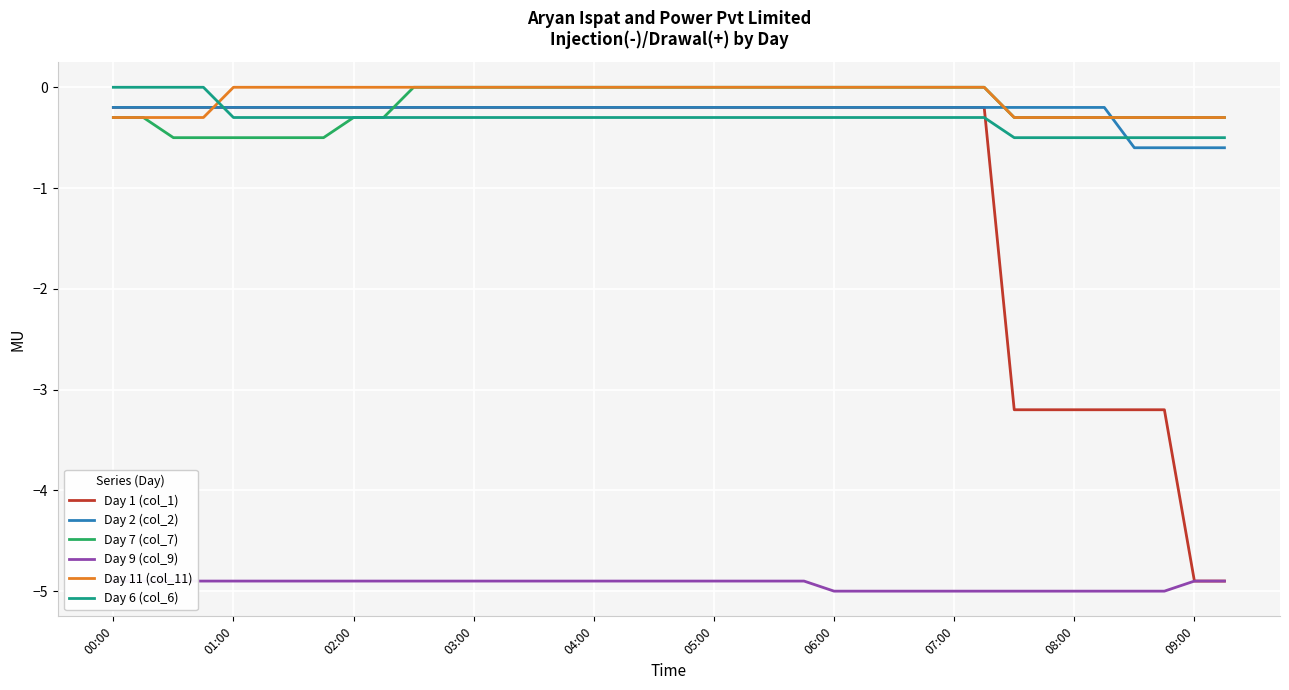

List the series in order of their peak value, lowest first.

Day 9 (col_9), Day 1 (col_1), Day 2 (col_2), Day 7 (col_7), Day 11 (col_11), Day 6 (col_6)